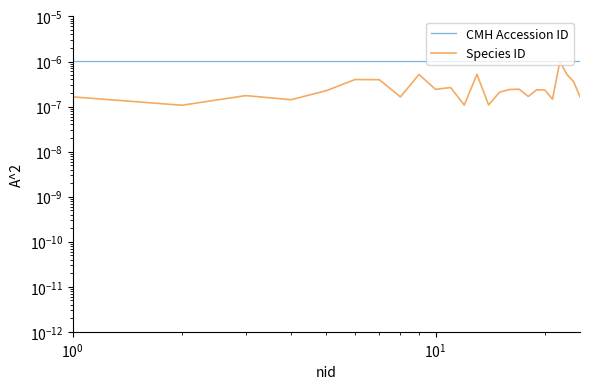

List the series in order of their peak value, highest first.

CMH Accession ID, Species ID